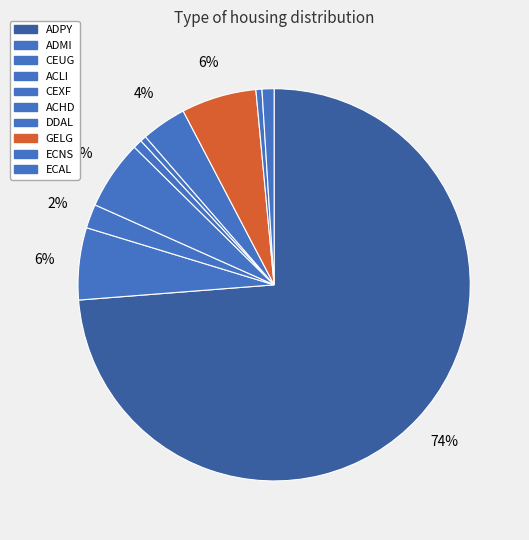

What is the majority slice?

ADPY